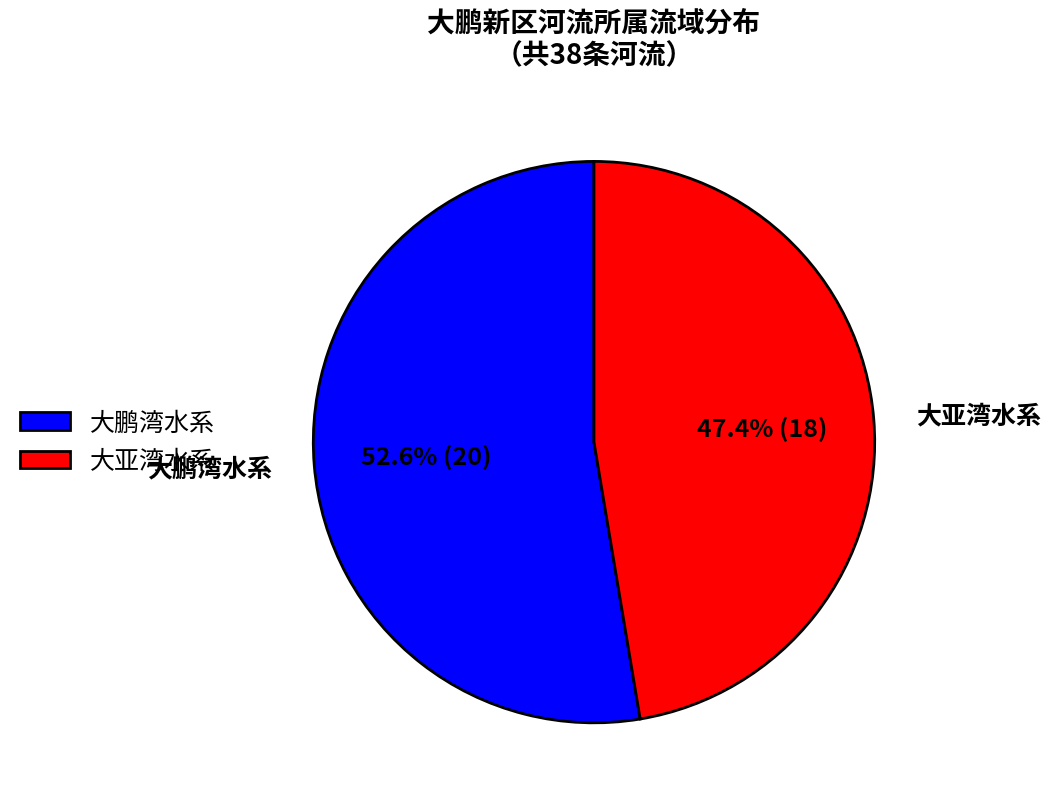

To the nearest percent, what portion does 大鹏湾水系 represent?

53%